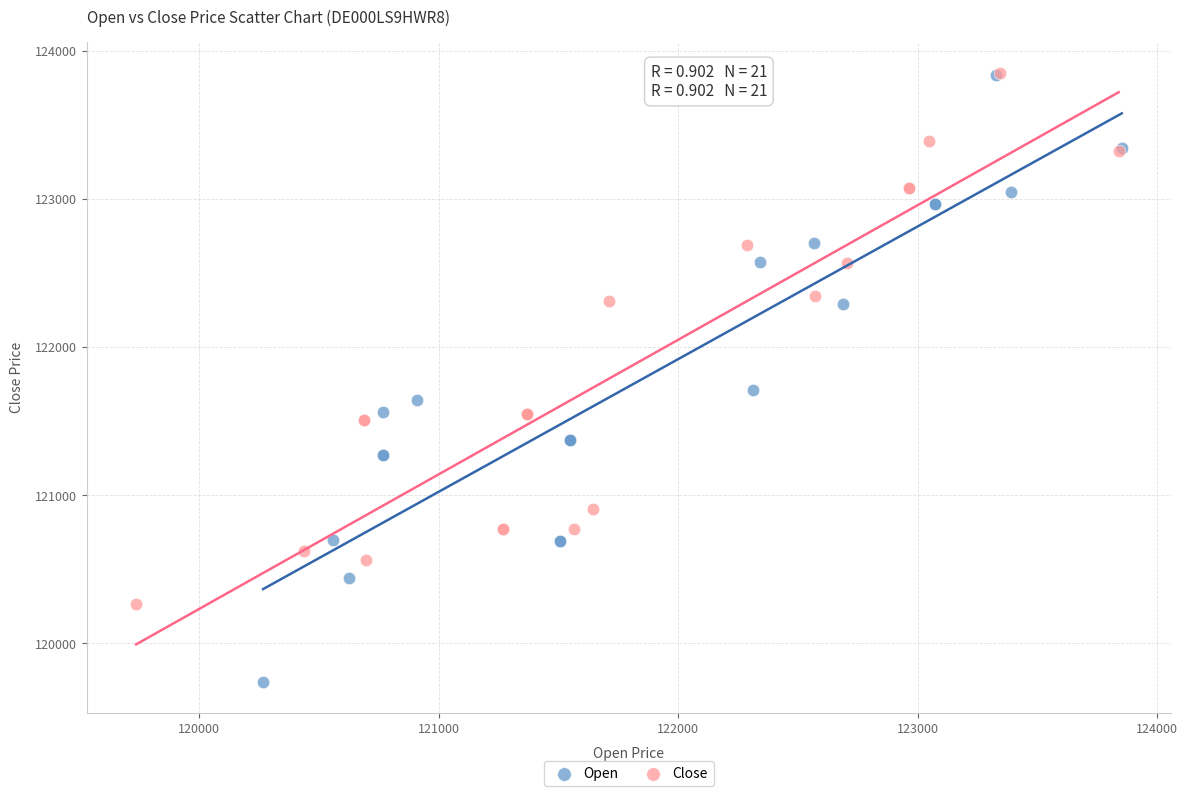

Which series has the widest spread of Y values?

Open